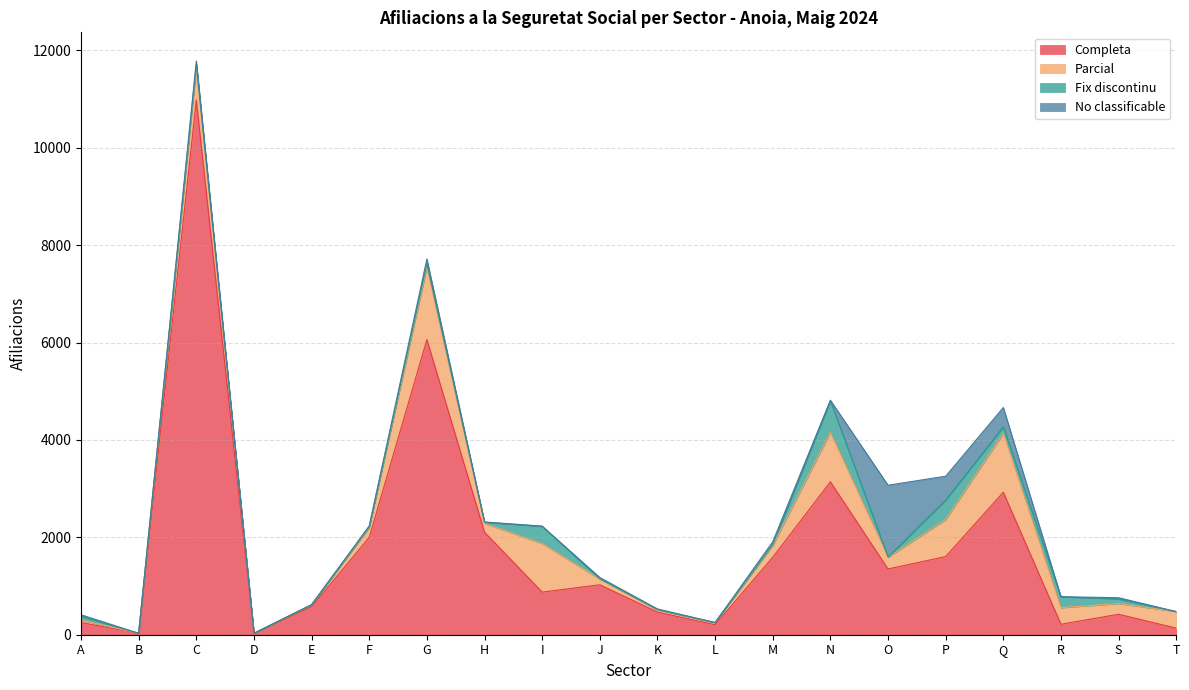

Is it true that No classificable equals 0 at L?

True